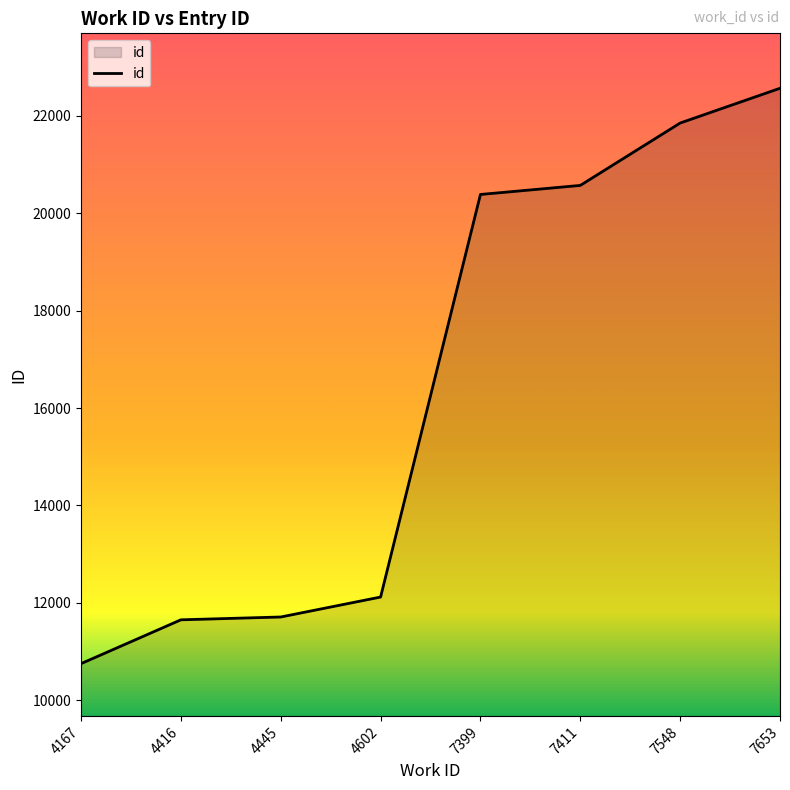

Reading left to right, transcribe all the data shown in this chart.

4167=10751	4416=11651	4445=11709	4602=12119	7399=20387	7411=20573	7548=21854	7653=22568